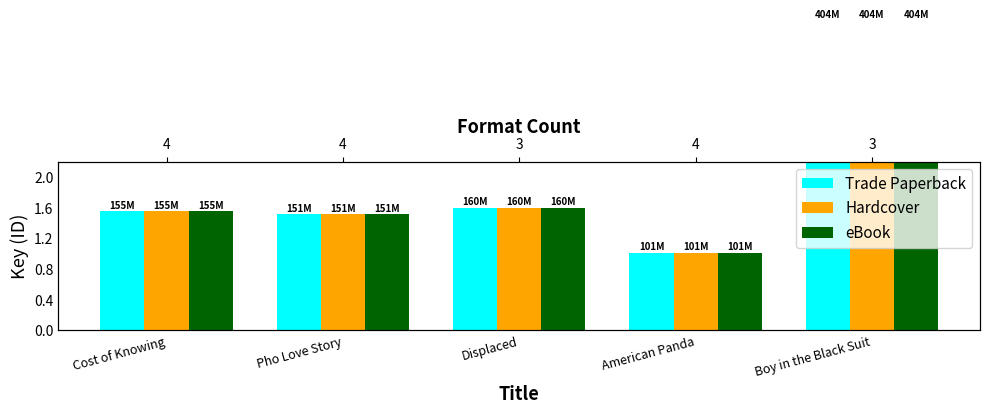

Reading right to left, transcribe all the data shown in this chart.

Trade Paperback: Boy in the Black Suit=403687606	American Panda=100784244	Displaced=159573009	Pho Love Story=150968597	Cost of Knowing=155097915
Hardcover: Boy in the Black Suit=403687606	American Panda=100784244	Displaced=159573009	Pho Love Story=150968597	Cost of Knowing=155097915
eBook: Boy in the Black Suit=403687606	American Panda=100784244	Displaced=159573009	Pho Love Story=150968597	Cost of Knowing=155097915